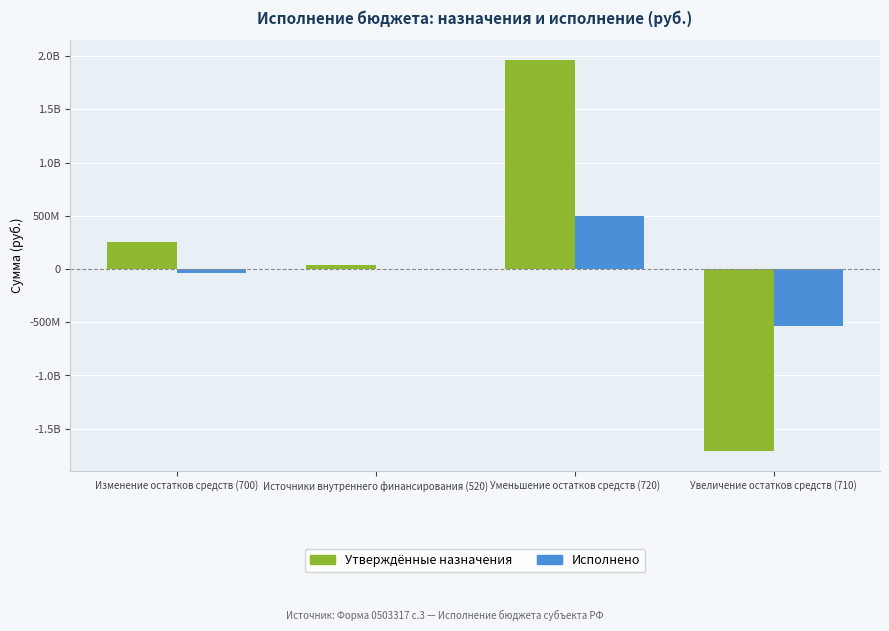

Are the bars grouped side by side (vs. stacked)?

Yes